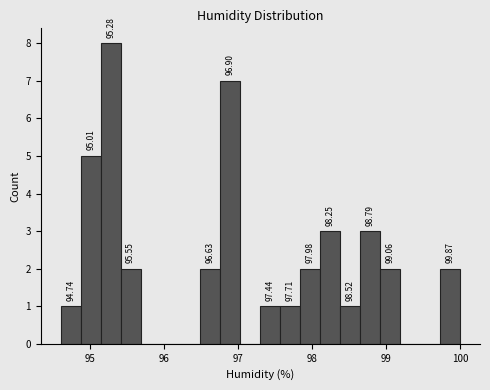

Around what value on the x-axis is the tallest bar? Give the approximate position of its centre, as read against the axis.

95.3